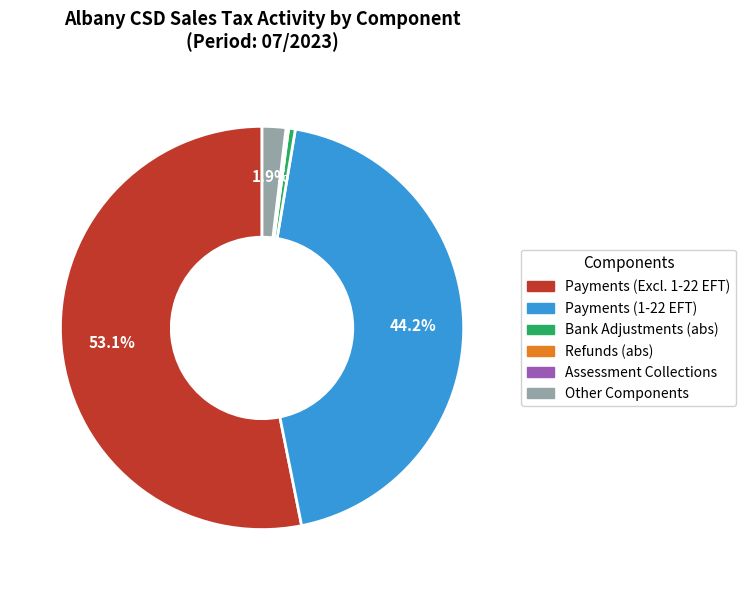

To the nearest percent, what is the difference between the largest and smallest slice percentages?

53%